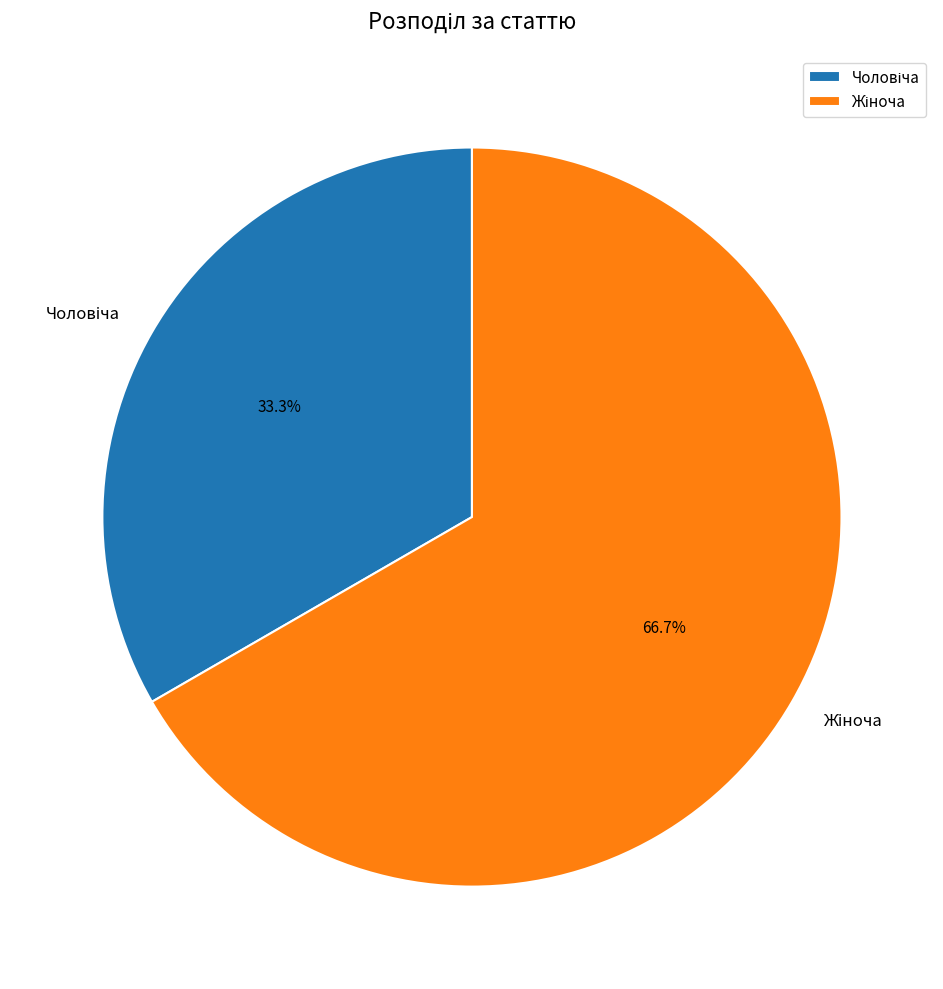

Does any single category account for the majority?

Yes